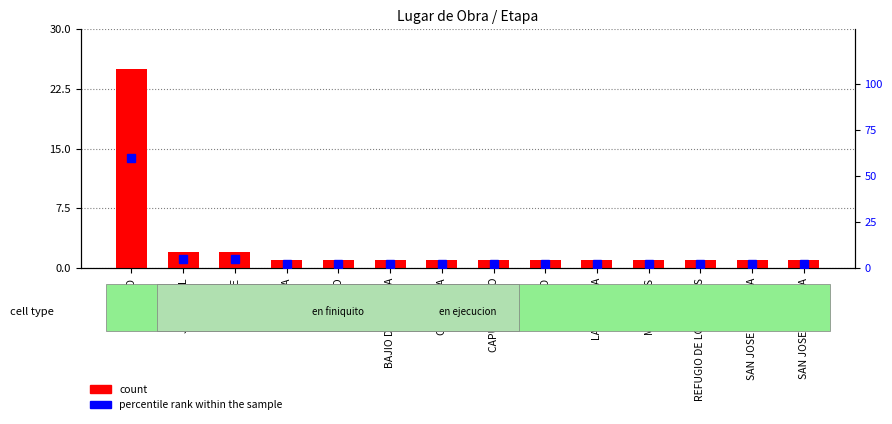

What is the average value of the percentile rank within the sample series?

7